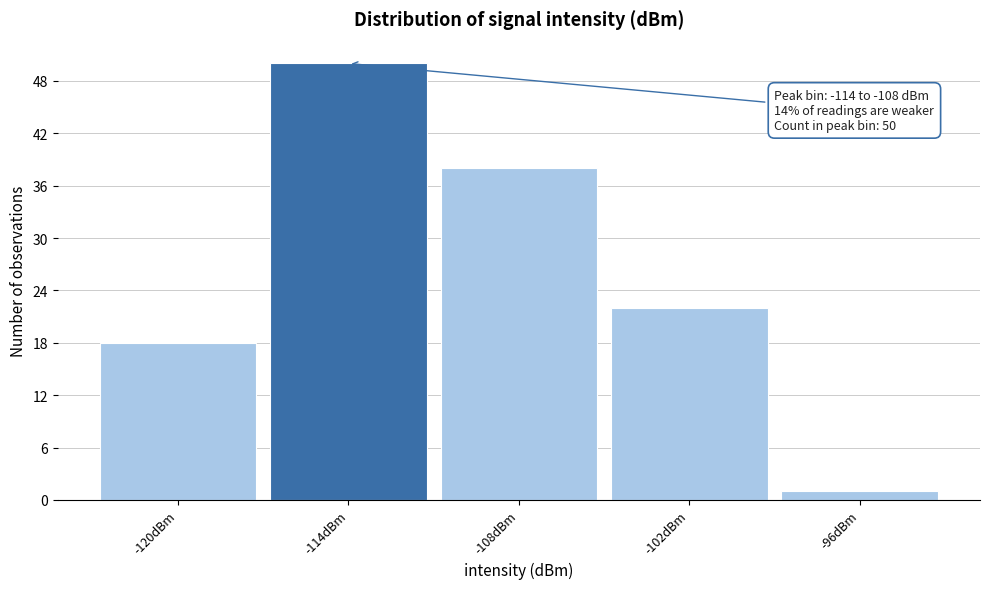

Reading left to right, extract all data points from this chart.

18	50	38	22	1